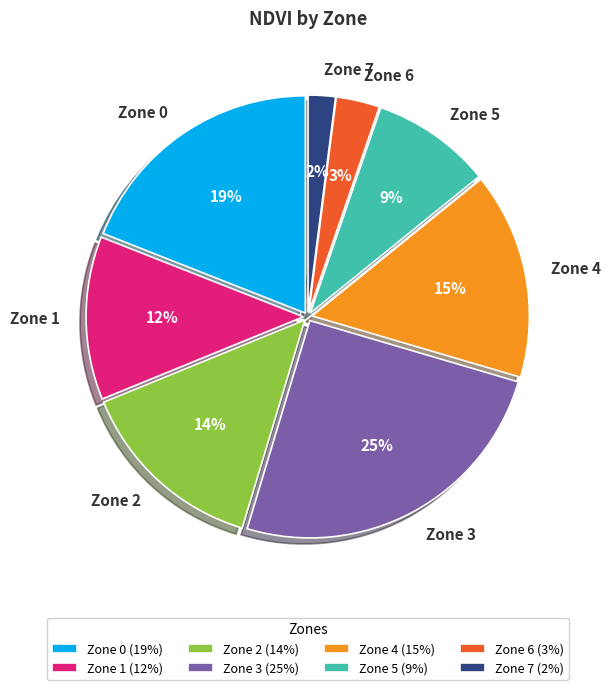

To the nearest percent, what percentage of the pie is Zone 2?

14%